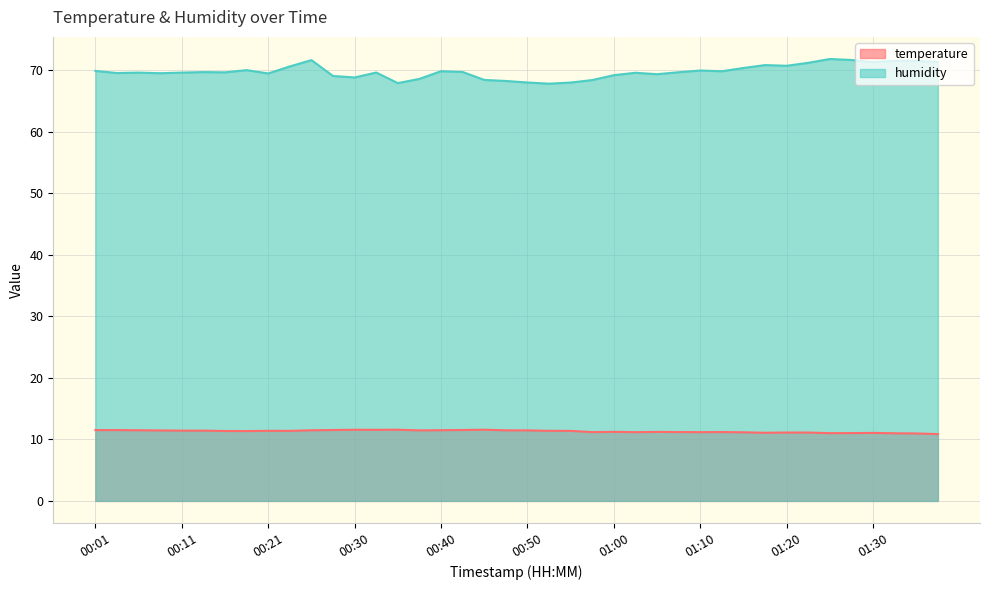

Rank the series at 00:45 from lowest to highest value.

temperature, humidity